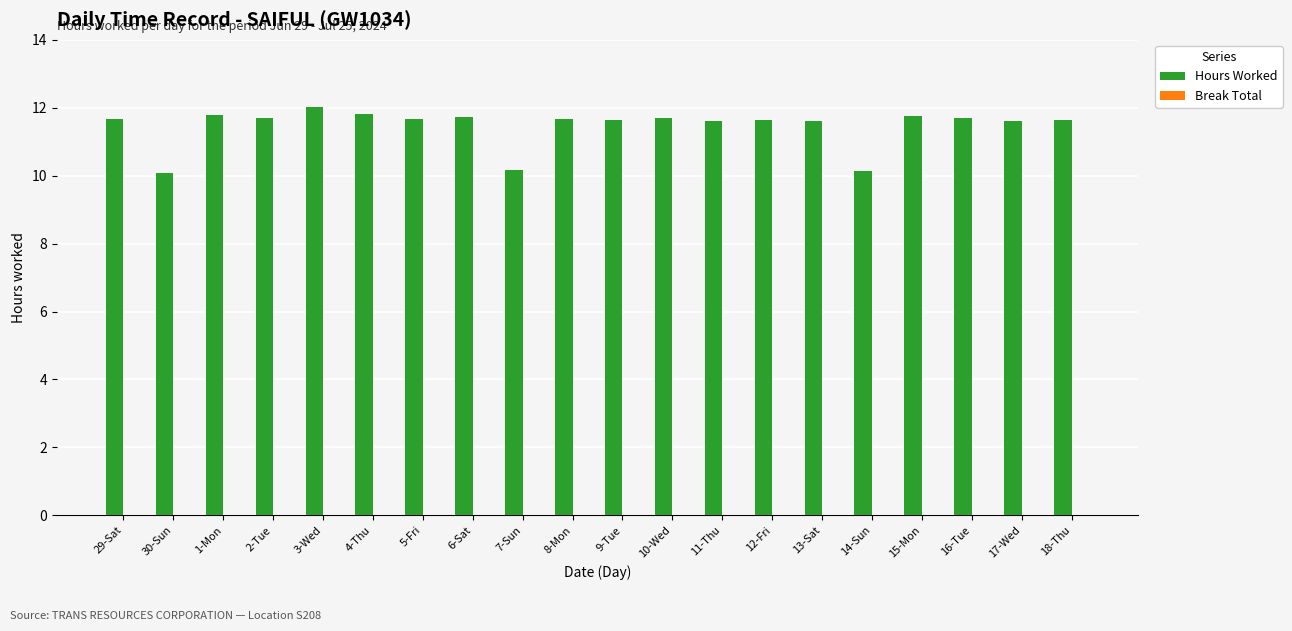

Is it true that the value at 11-Thu is 11.6?

True